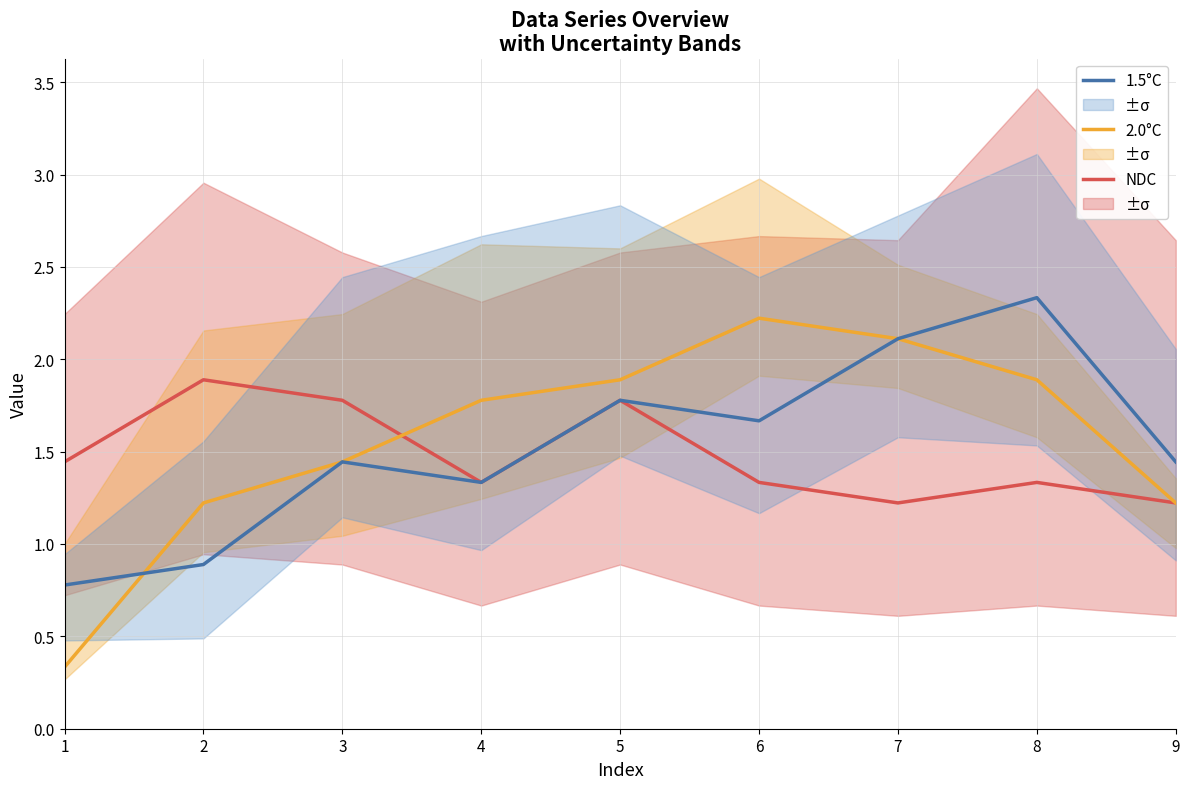

How many lines are shown in the chart?

3